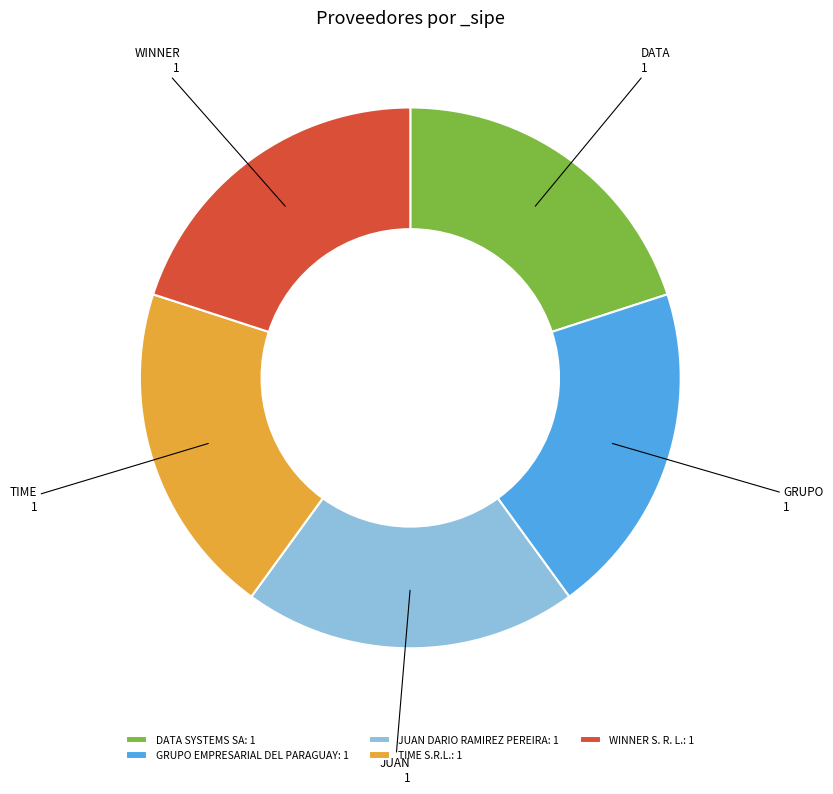

Is WINNER S. R. L.: 1 the majority of the pie?

No